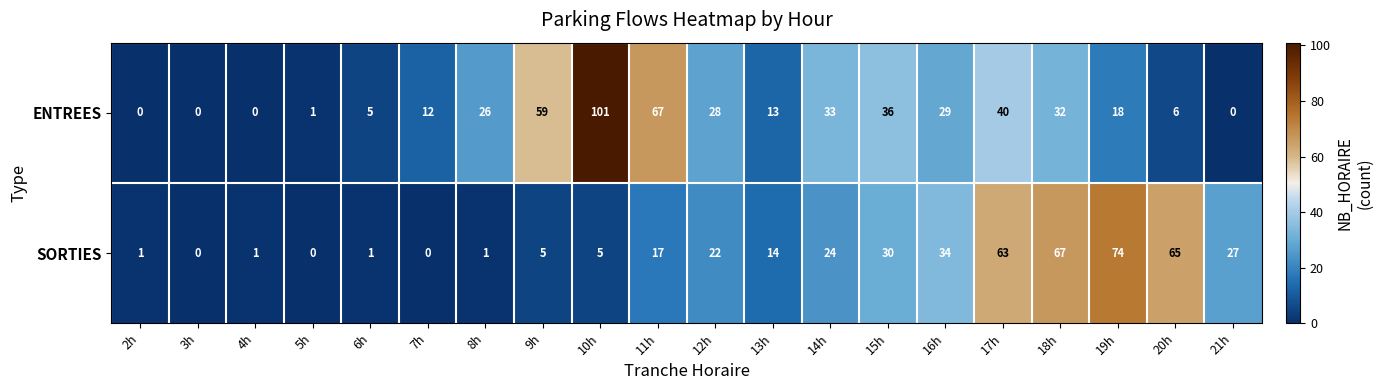

Which series has the largest total across all categories?

ENTREES